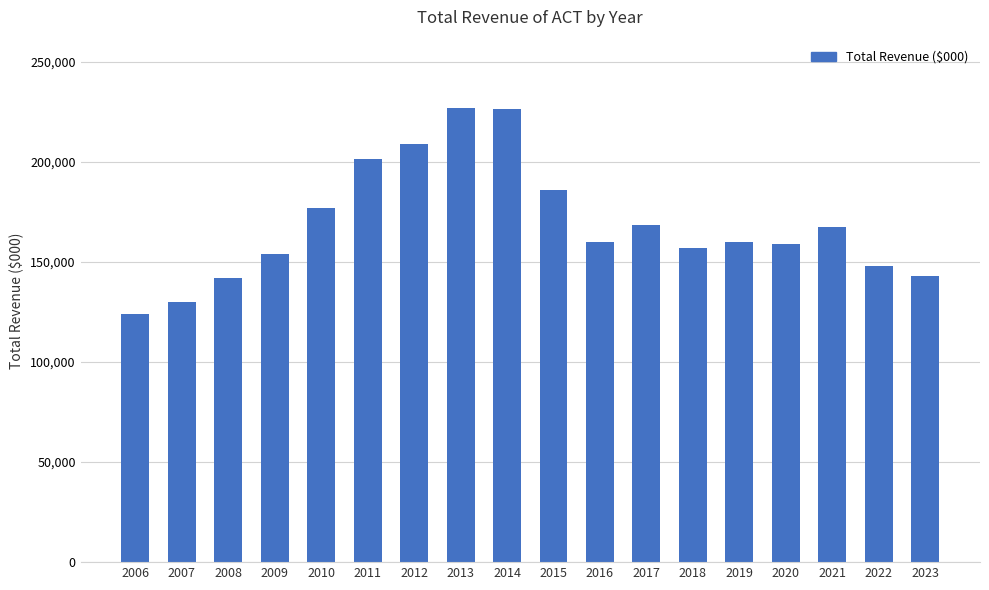

Which has a higher value, 2010 or 2012?

2012